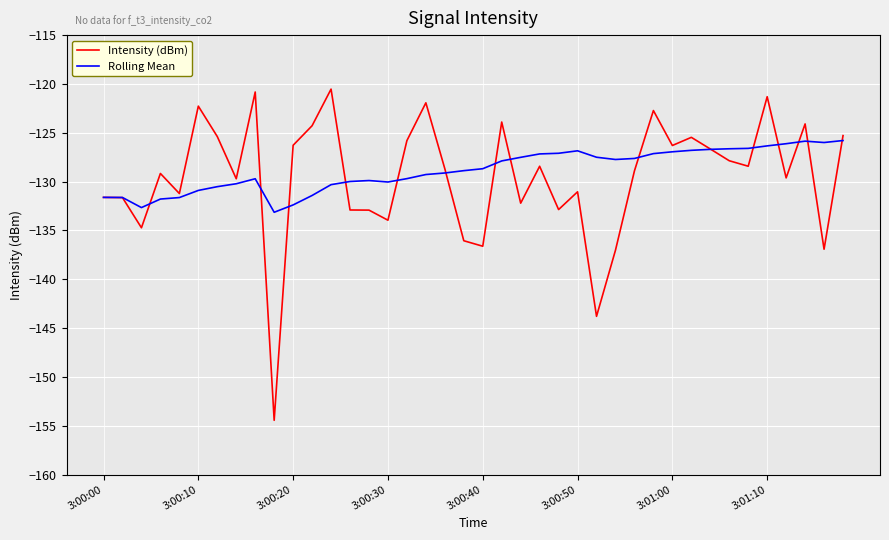

What is the average value of the Intensity (dBm) series?

-129.6